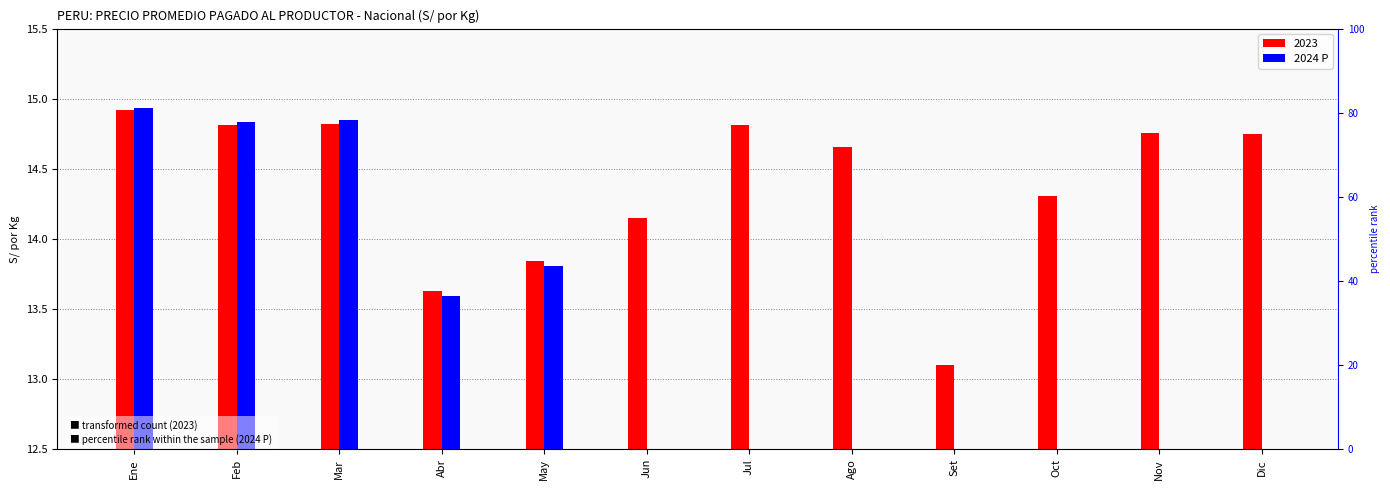

Between Oct and Feb, which is larger?

Feb